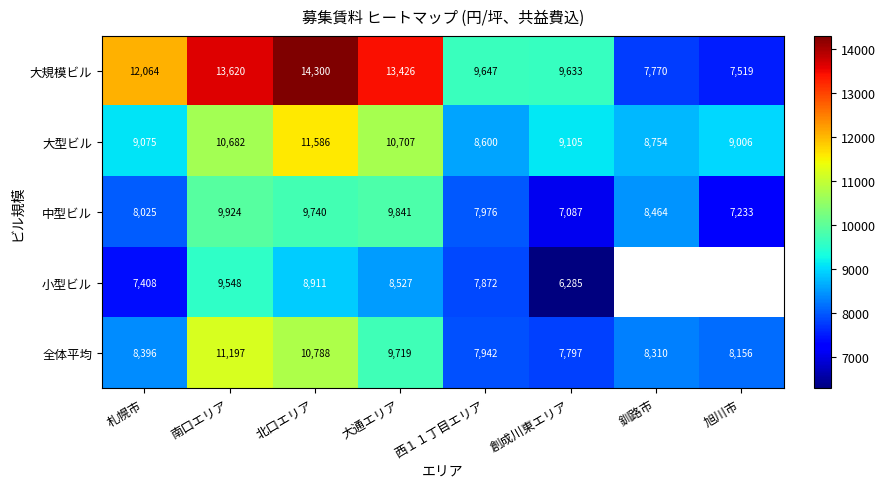

At how many categories does at least one series exceed 12628?

3